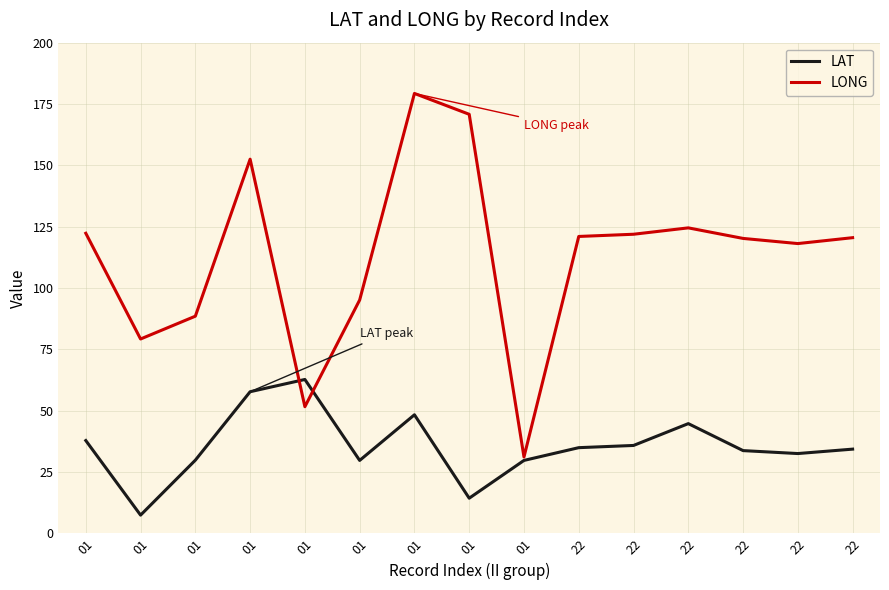

What are all the series names shown in the legend?

LAT, LONG